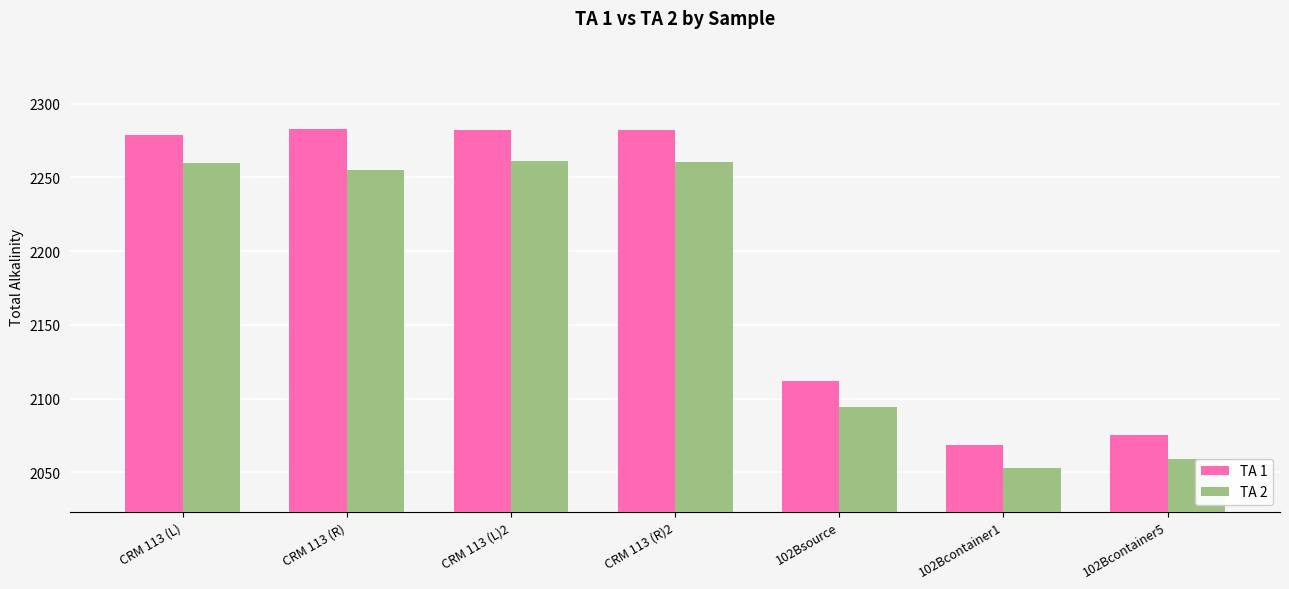

What is the total value across all series at CRM 113 (R)2?

4542.5